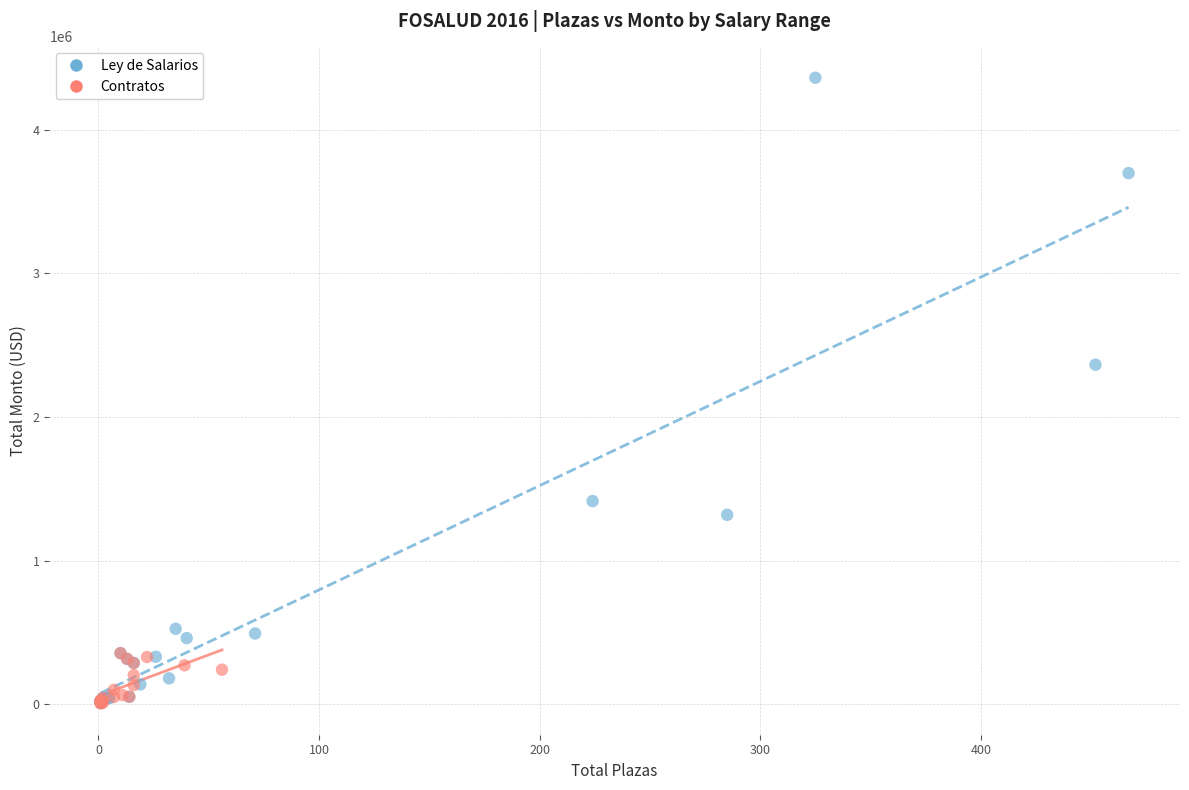

Which series contains the highest Y value?

Ley de Salarios